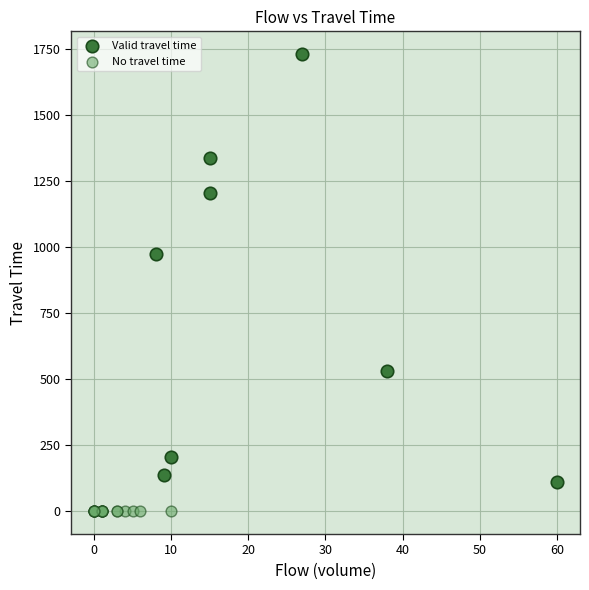

Which series contains the highest Y value?

Valid travel time